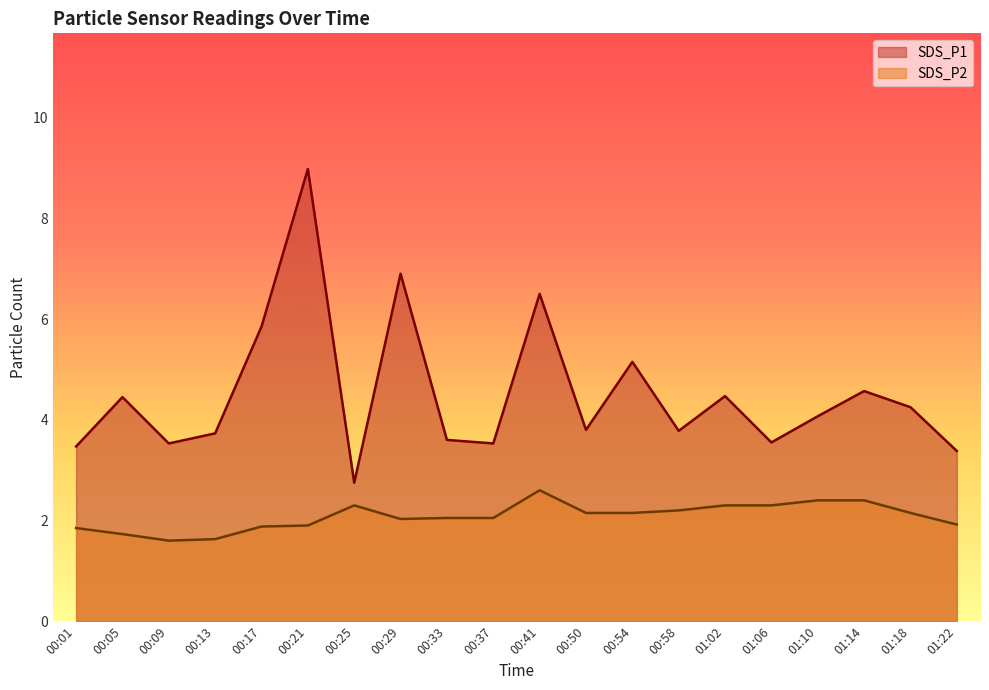

At which category is the sum across all series the highest?

00:21